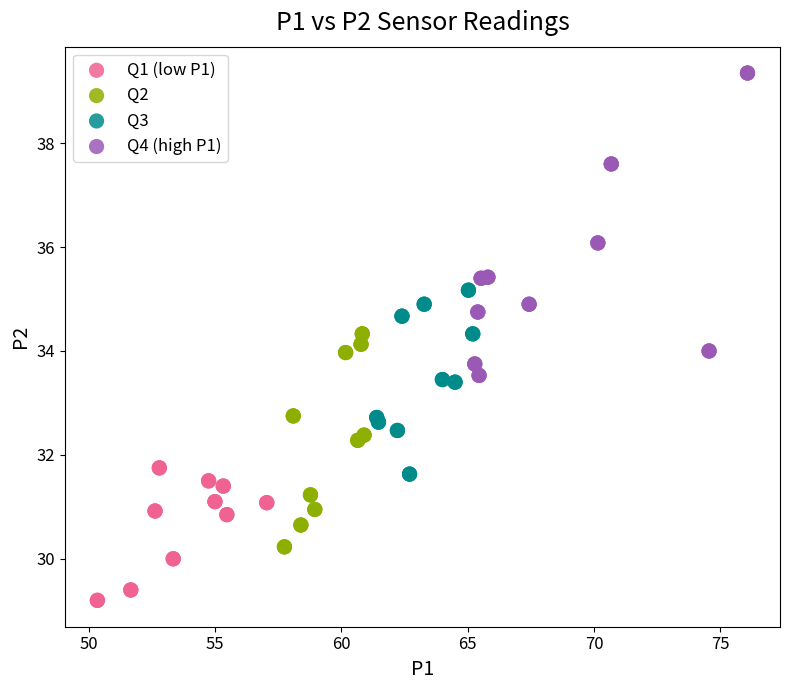

Which series has the widest spread of Y values?

Q4 (high P1)